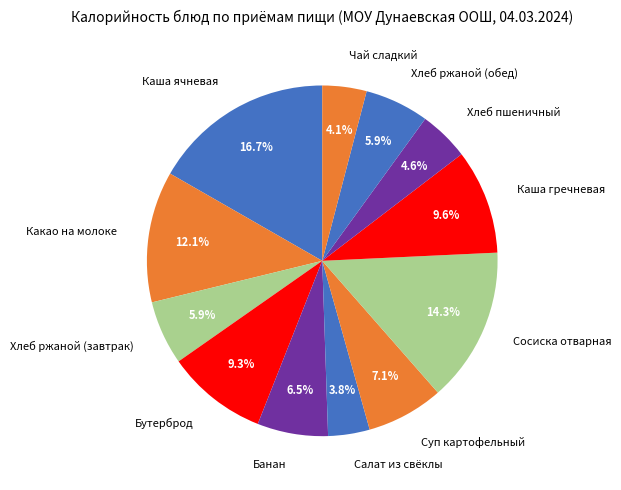

To the nearest percent, what is the difference between the largest and smallest slice percentages?

13%